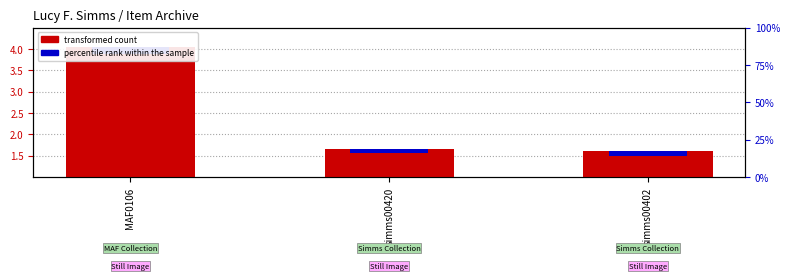

True or false: the data shows 2.8 at simms00420.

False